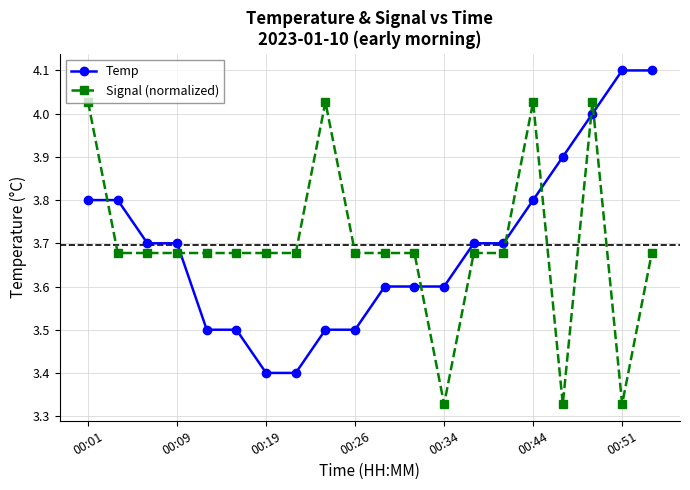

True or false: Temp and Signal (normalized) cross at least once.

True